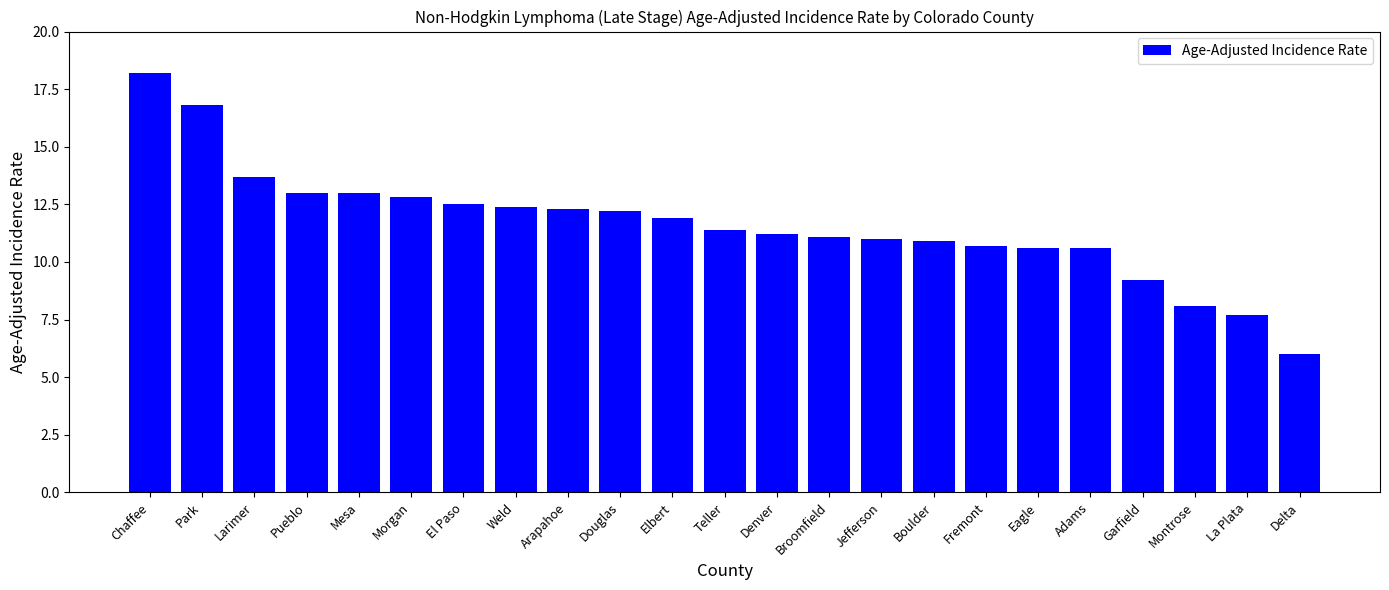

Reading left to right, extract all data points from this chart.

Chaffee=18.2	Park=16.8	Larimer=13.7	Pueblo=13.0	Mesa=13.0	Morgan=12.8	El Paso=12.5	Weld=12.4	Arapahoe=12.3	Douglas=12.2	Elbert=11.9	Teller=11.4	Denver=11.2	Broomfield=11.1	Jefferson=11.0	Boulder=10.9	Fremont=10.7	Eagle=10.6	Adams=10.6	Garfield=9.2	Montrose=8.1	La Plata=7.7	Delta=6.0